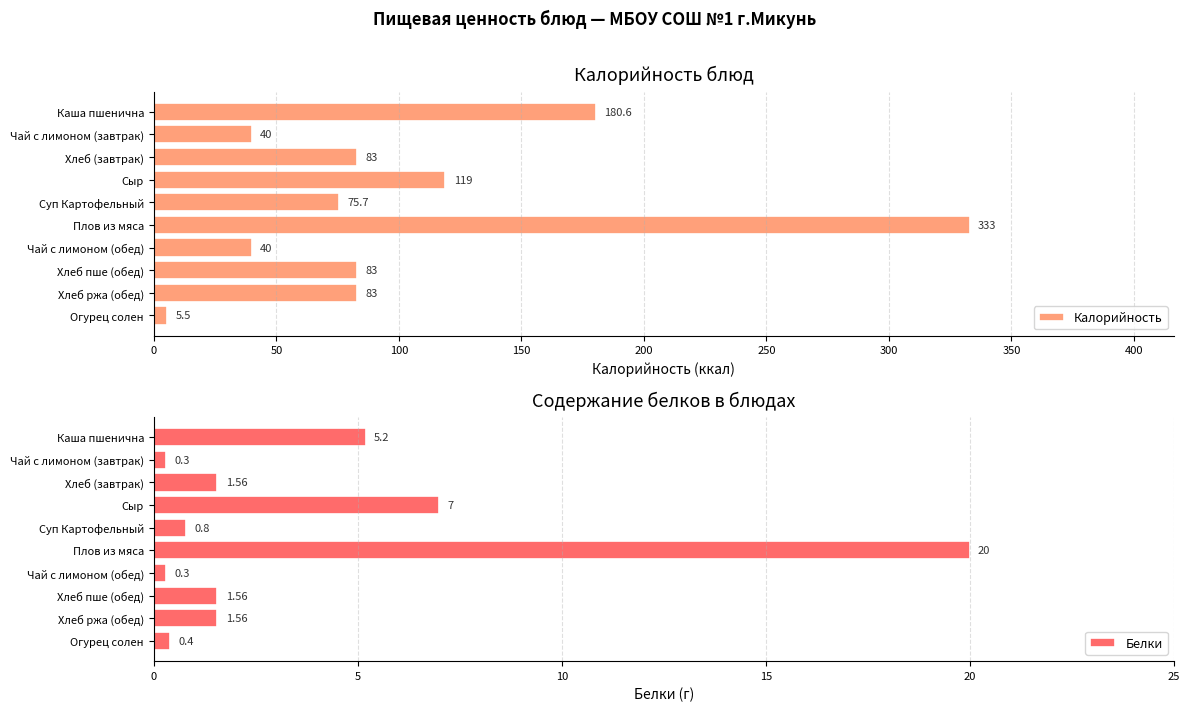

What is the maximum value for Белки?

20.0